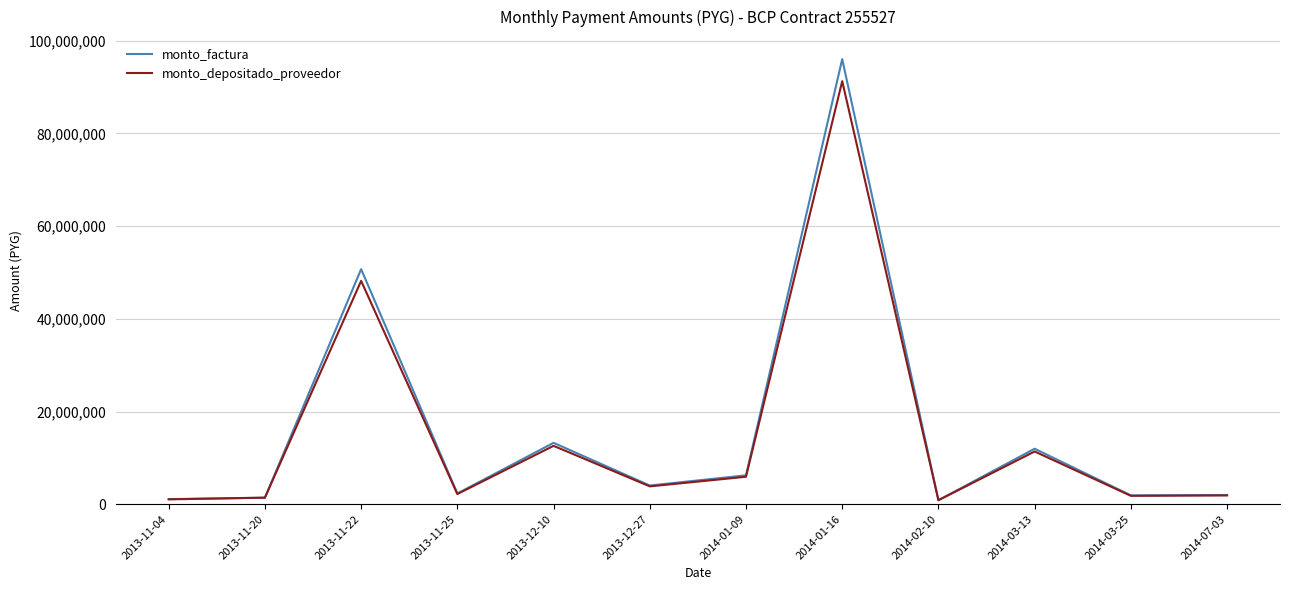

Is this an area chart (filled region under the line)?

No